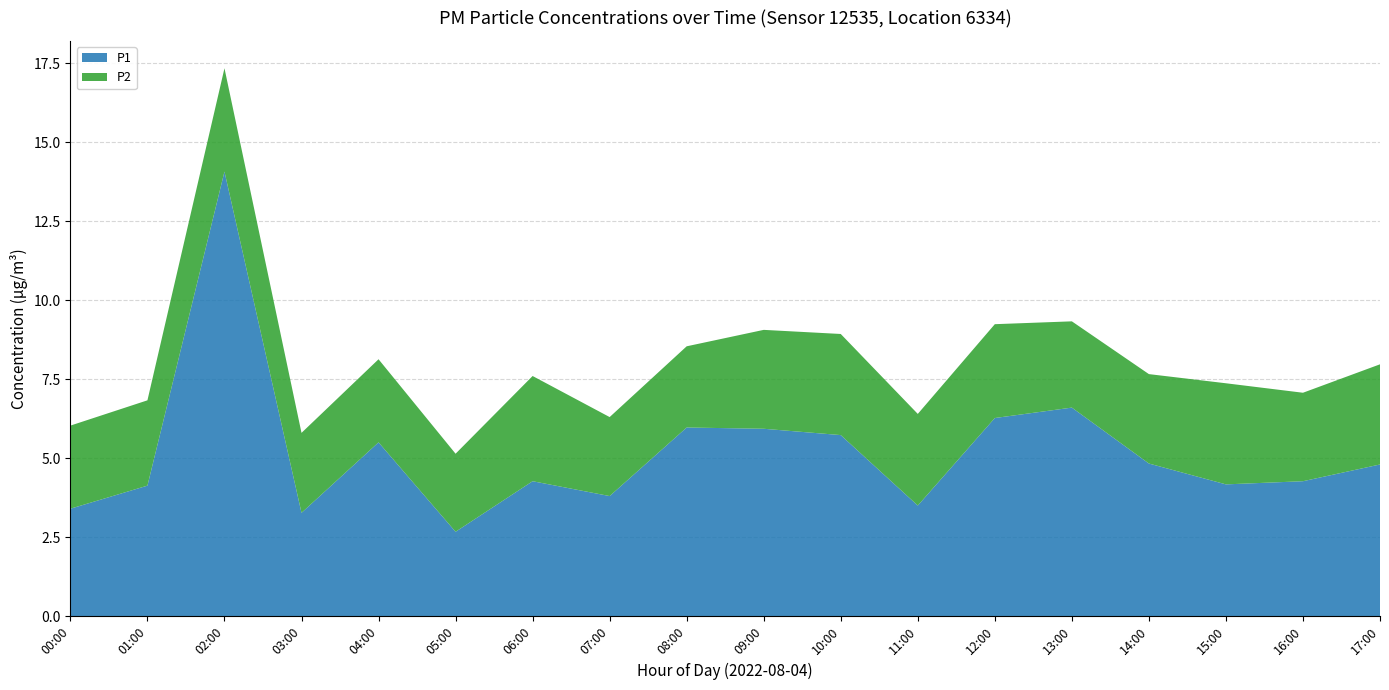

Reading left to right, what are all the values shown in this chart?

P1: 3.4	4.1	14.1	3.3	5.5	2.7	4.3	3.8	6.0	5.9	5.7	3.5	6.3	6.6	4.8	4.2	4.3	4.8
P2: 2.6	2.7	3.3	2.5	2.6	2.5	3.3	2.5	2.6	3.1	3.2	2.9	3.0	2.7	2.8	3.2	2.8	3.2